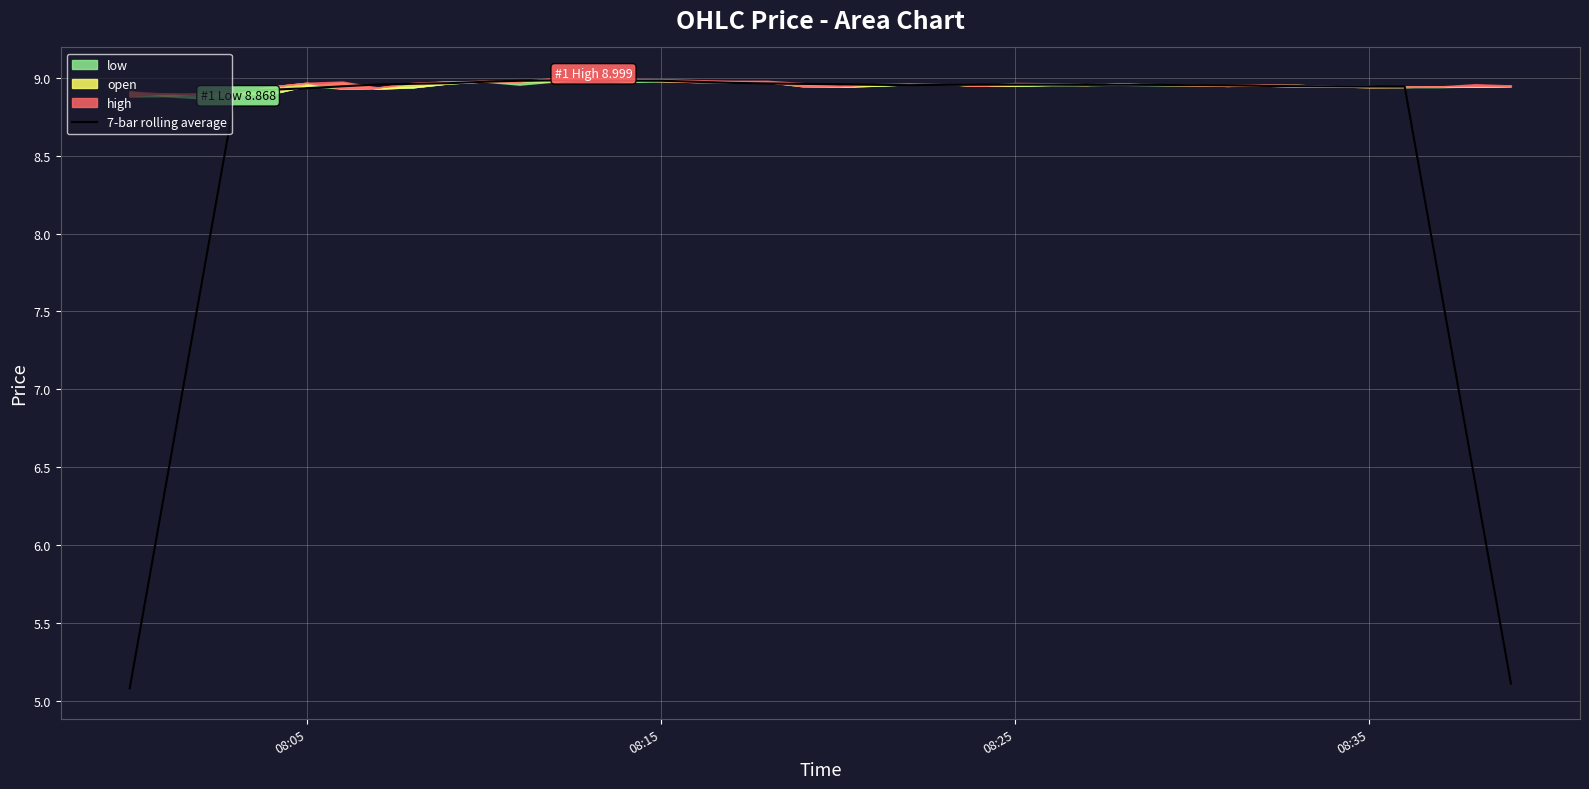

True or false: 7-bar rolling average has a value of 4.9 at 08:15.

False